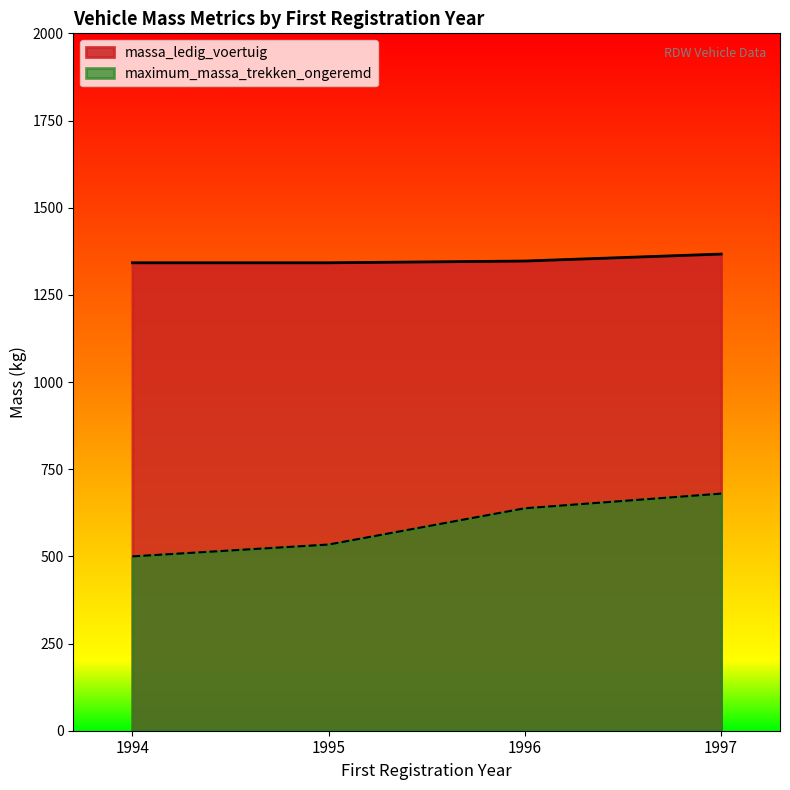

Which has a higher value, 1996 or 1995?

1996